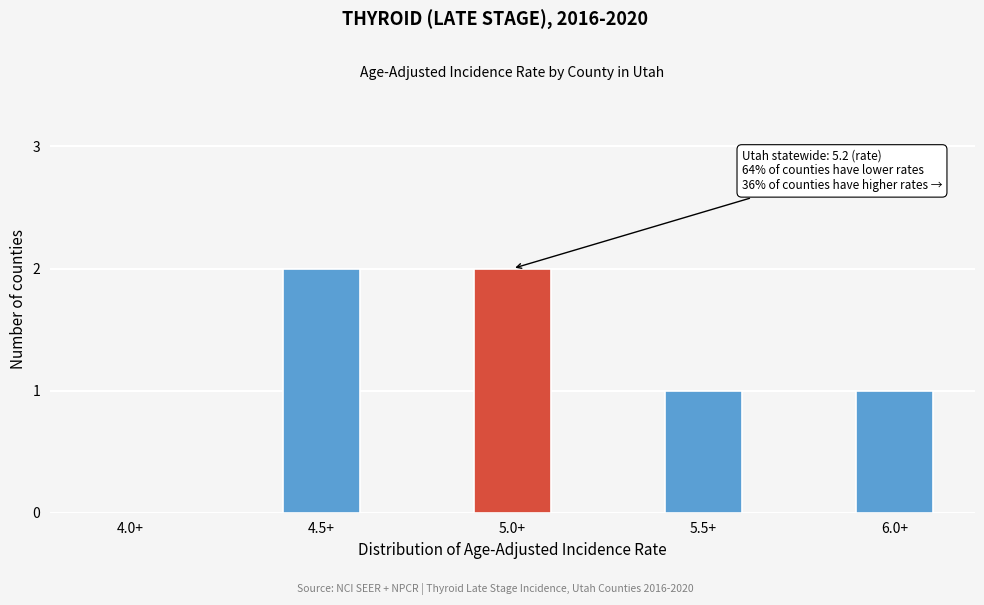

Reading right to left, list all the values displayed in this chart.

6.0+=1	5.5+=1	5.0+=2	4.5+=2	4.0+=0